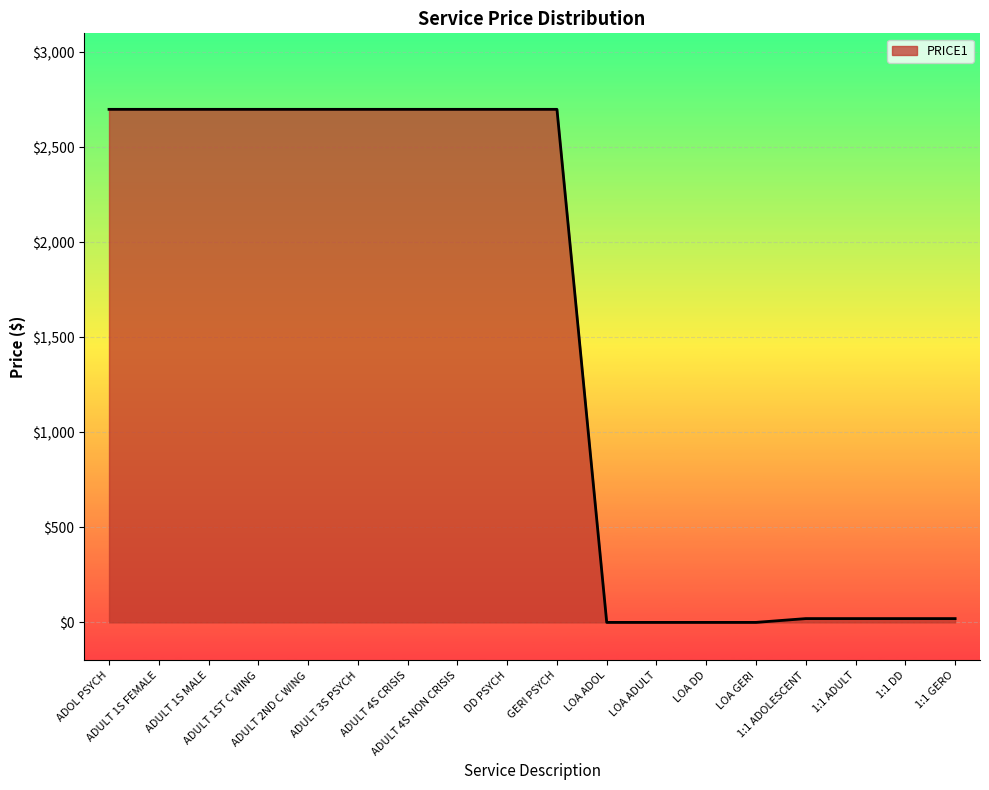

What is the difference between the maximum and minimum values?

2700